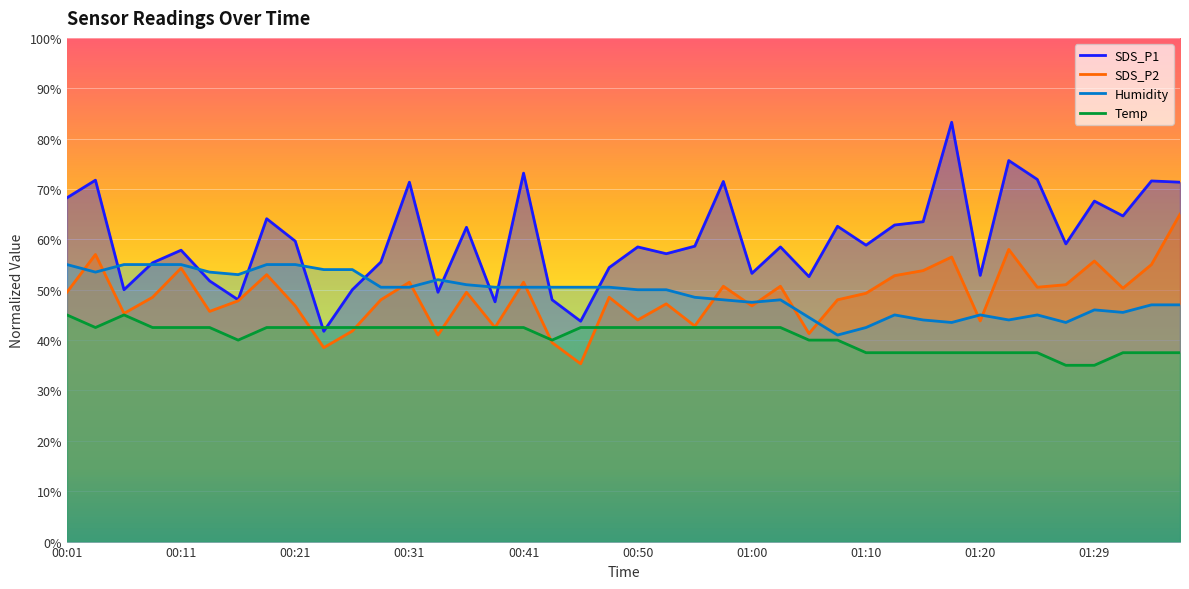

True or false: Humidity has a value of 55.0 at 00:21.

True